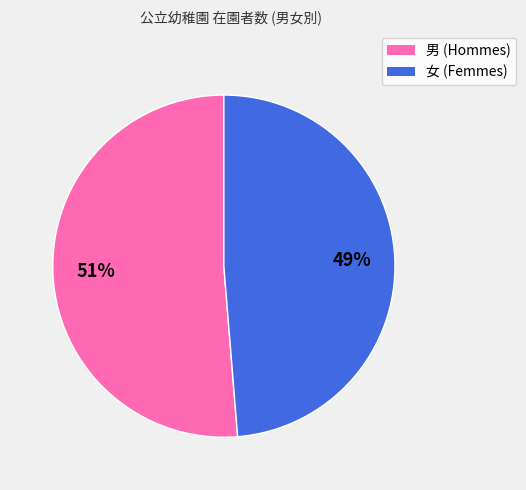

Is there a majority slice in this chart?

Yes